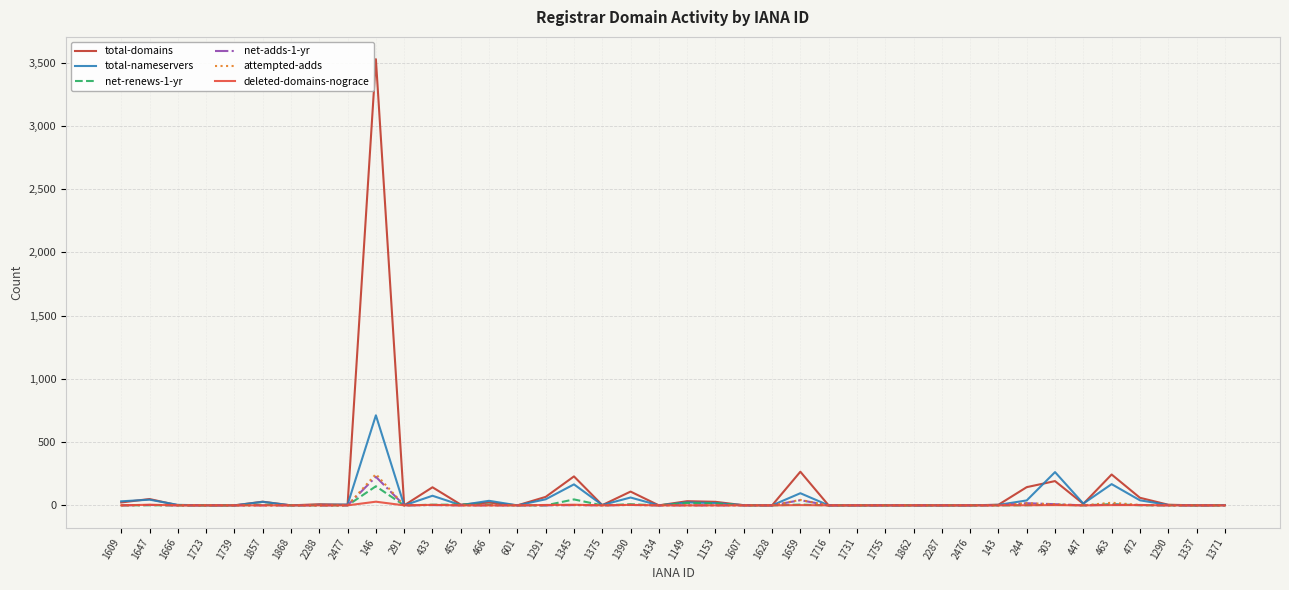

Which series has the widest spread of values?

total-domains